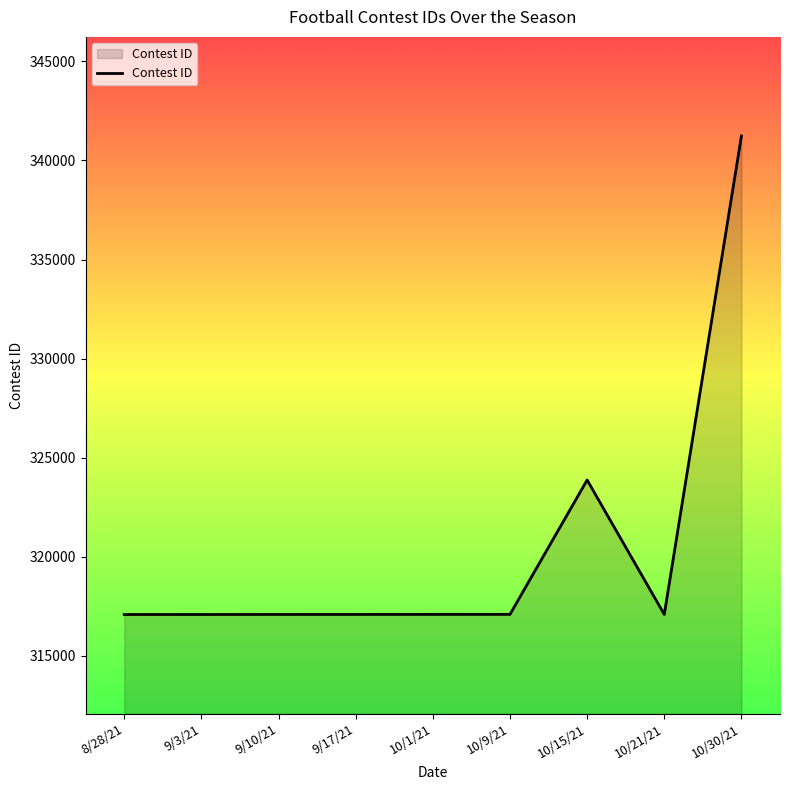

How many lines are shown in the chart?

1